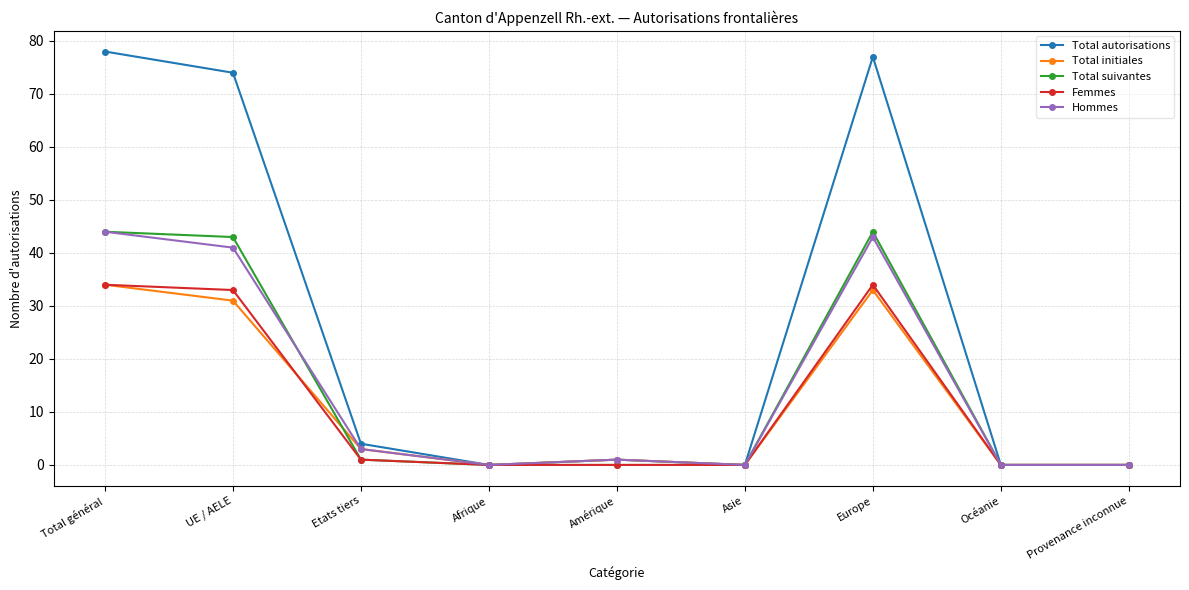

Does the chart have visible grid lines?

Yes